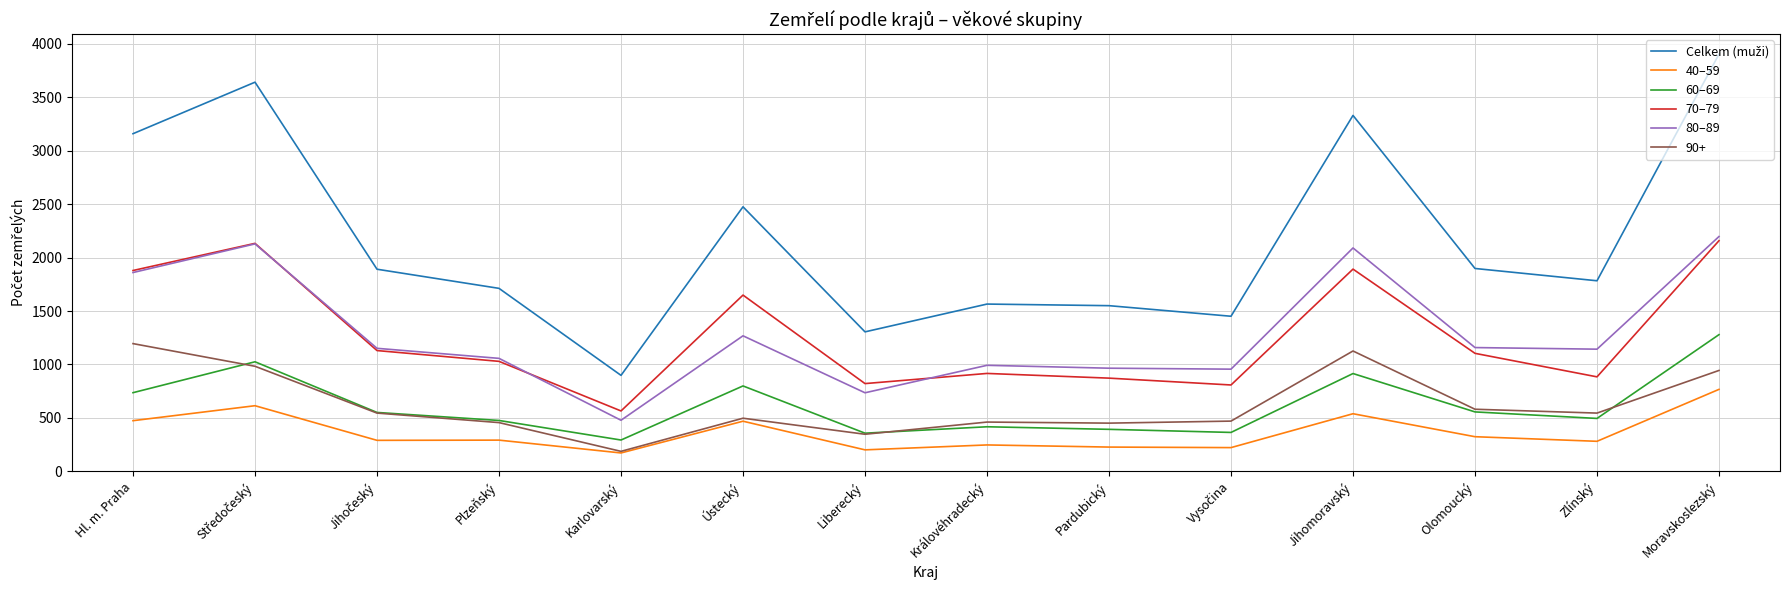

True or false: 80–89 has a value of 1143 at Zlínský.

True